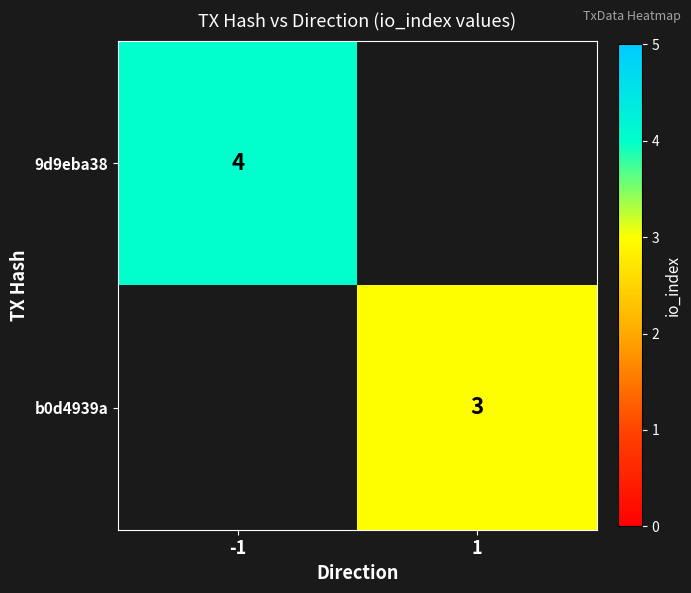

What is the total value across all series at 1?

3